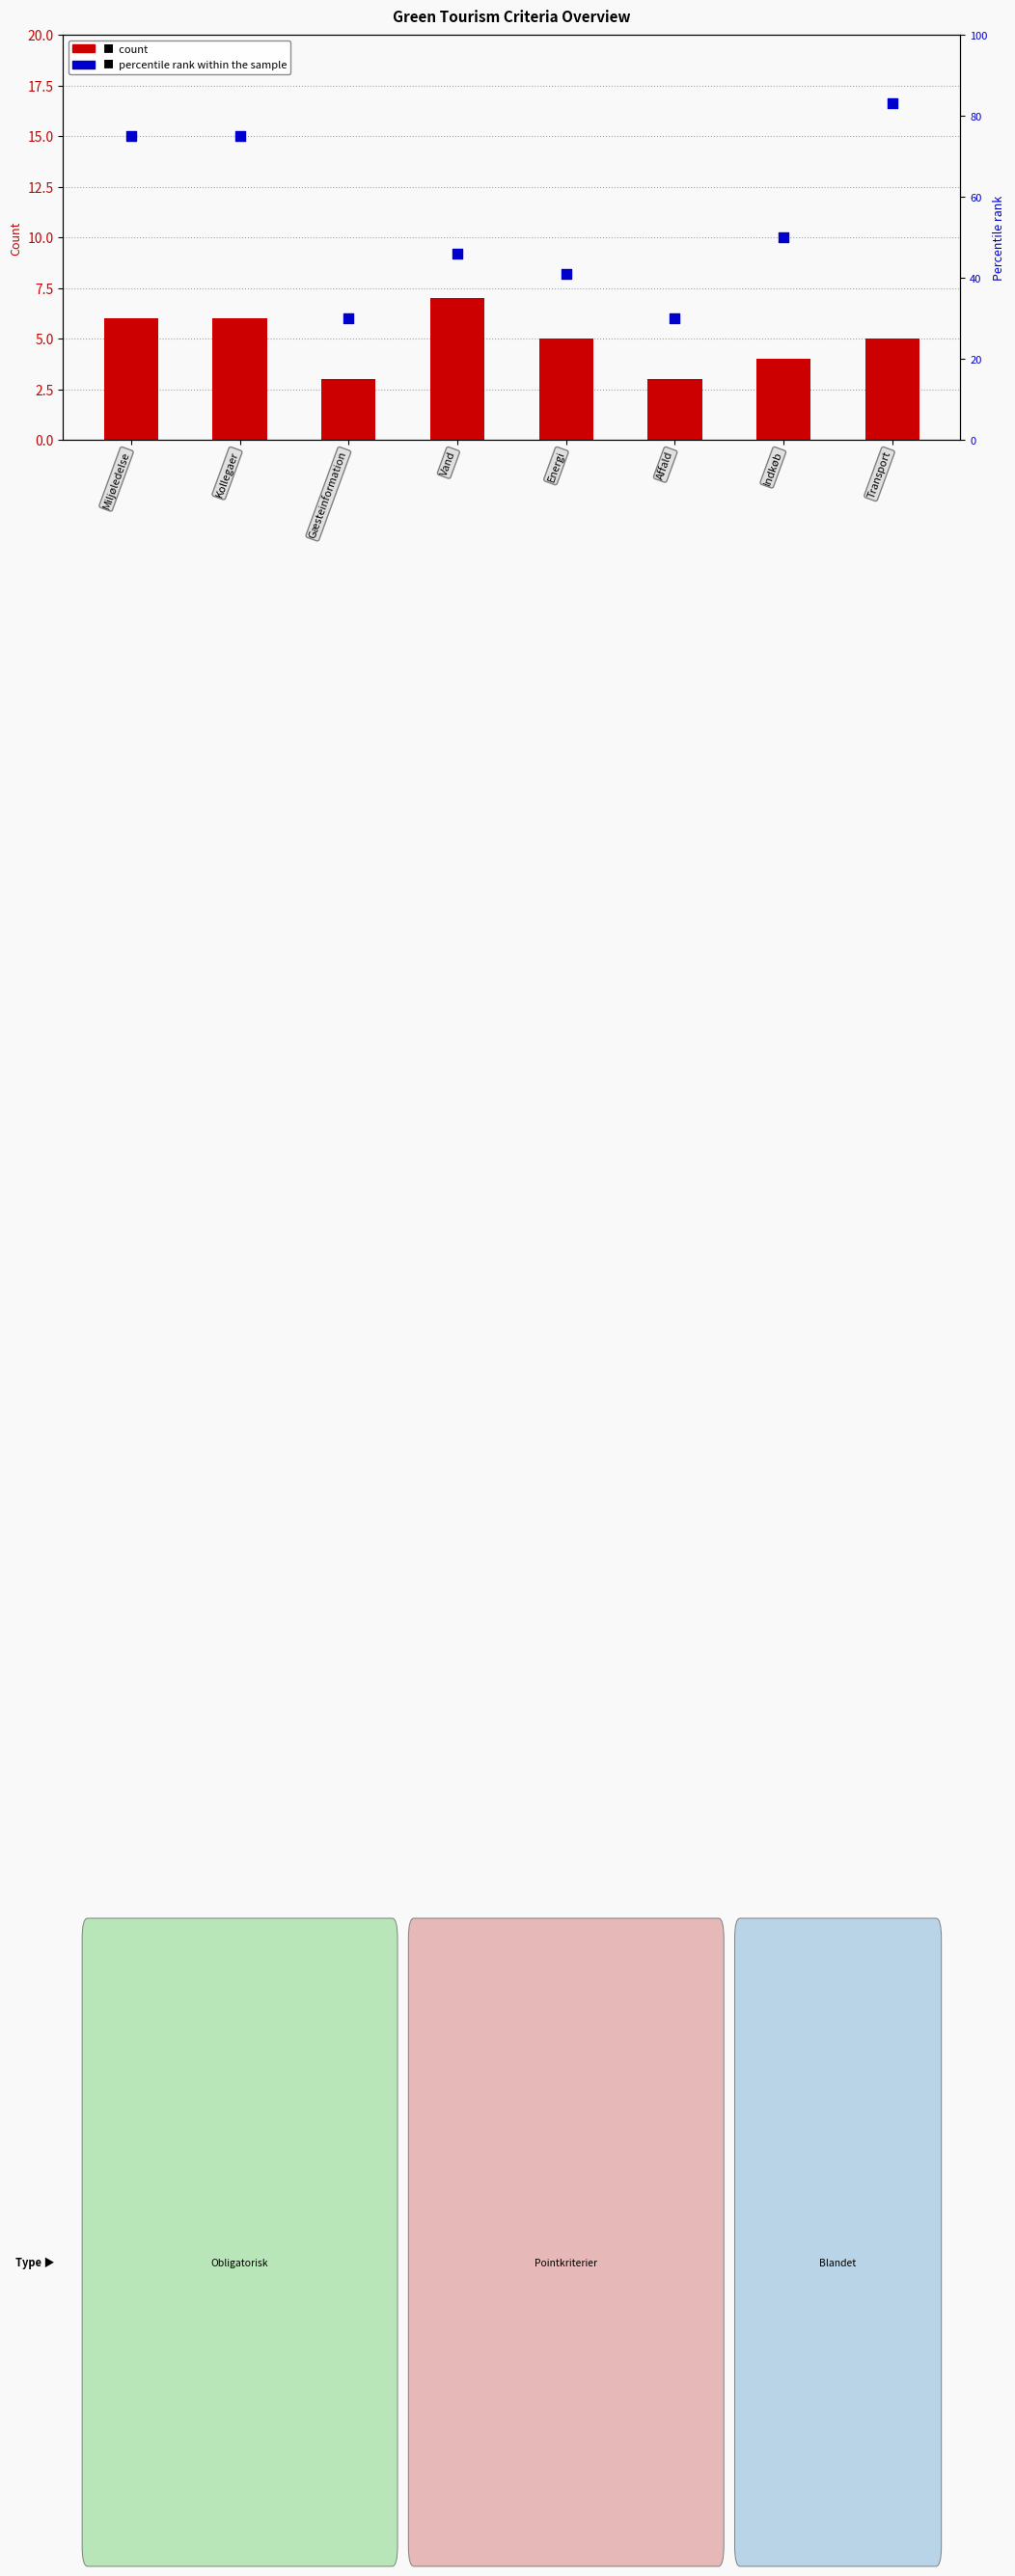

At how many categories does at least one series exceed 81?

1